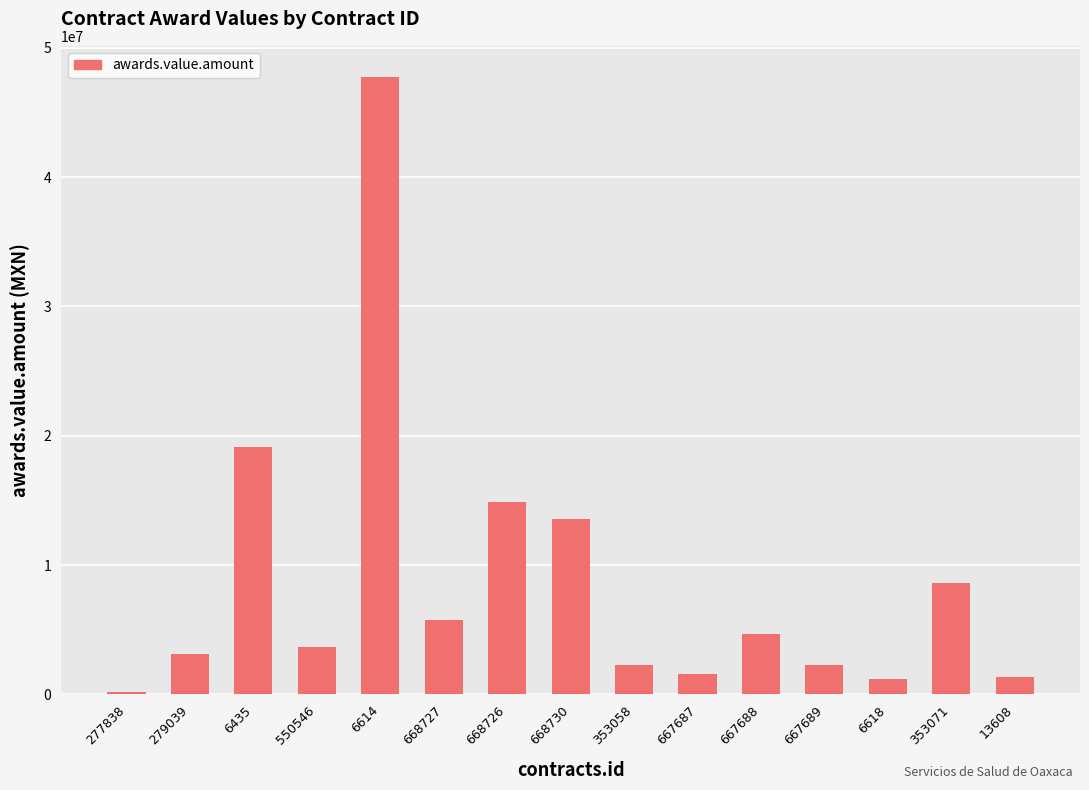

What is the value of the 10th bar from the left?

1589742.0